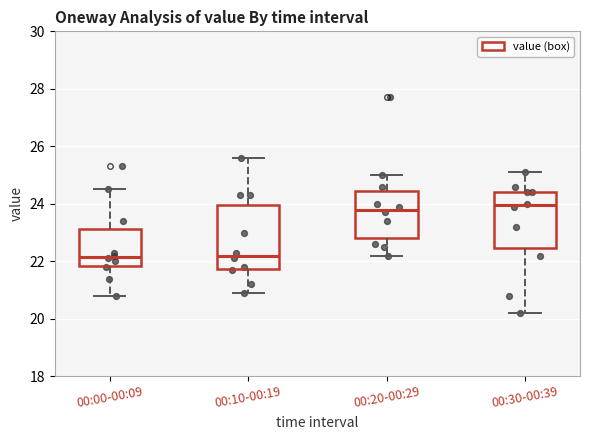

Reading left to right, transcribe this box plot: for each box, give where its median line is, the range the box spans, and where its two whiskers end, as read against the y-axis. The values are not printed on the chart, so give them approximately, as read against the axis.

00:00-00:09: median 22.2, box 21.8 to 23.2, whiskers 20.8 to 24.6
00:10-00:19: median 22.2, box 21.8 to 24.0, whiskers 21.0 to 25.6
00:20-00:29: median 23.8, box 22.8 to 24.4, whiskers 22.2 to 25.0
00:30-00:39: median 24.0, box 22.4 to 24.4, whiskers 20.2 to 25.2